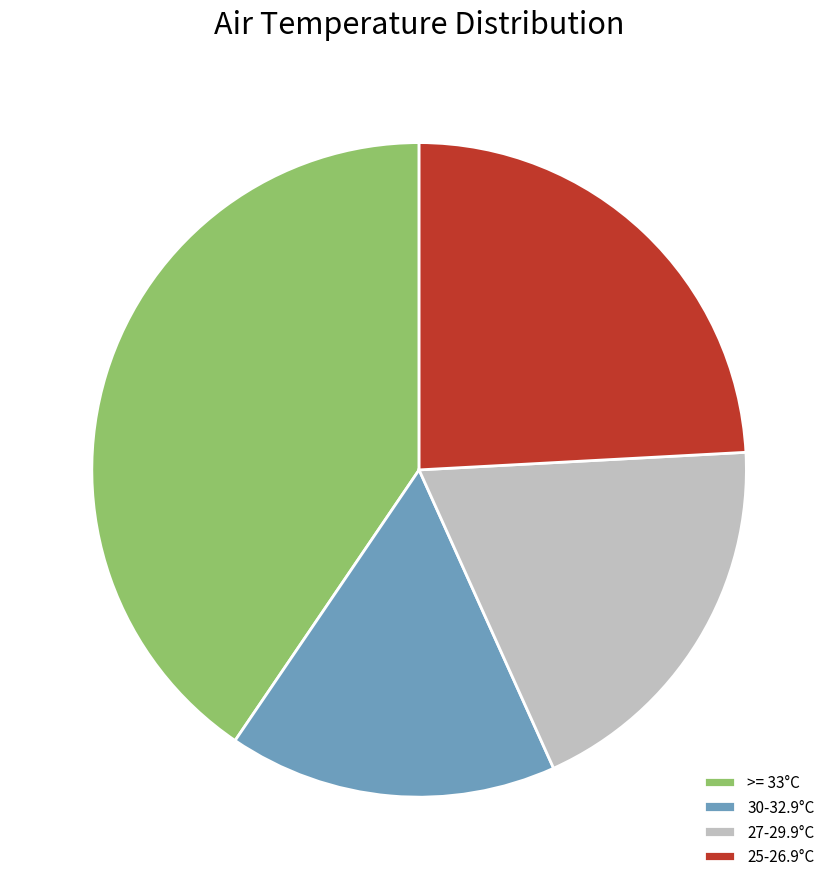

Is 30-32.9°C the majority of the pie?

No